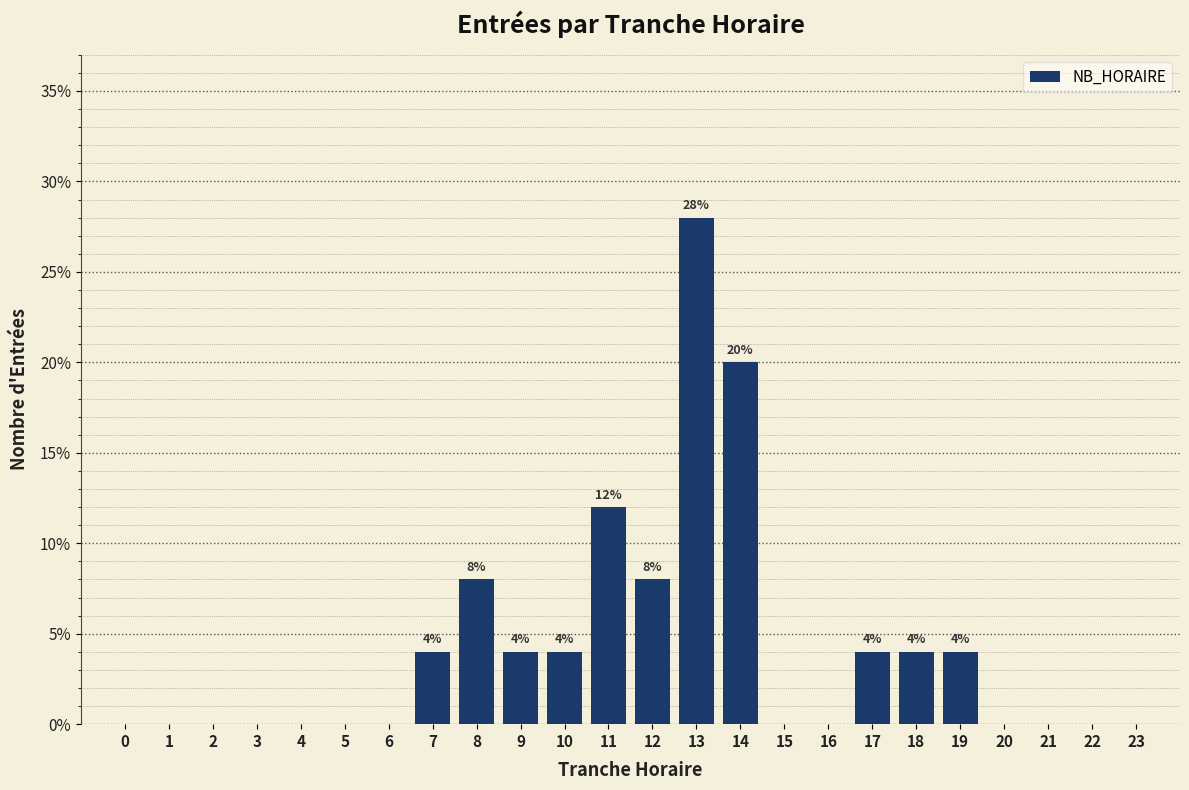

Reading left to right, transcribe all the data shown in this chart.

0=0.0	1=0.0	2=0.0	3=0.0	4=0.0	5=0.0	6=0.0	7=4.0	8=8.0	9=4.0	10=4.0	11=12.0	12=8.0	13=28.0	14=20.0	15=0.0	16=0.0	17=4.0	18=4.0	19=4.0	20=0.0	21=0.0	22=0.0	23=0.0